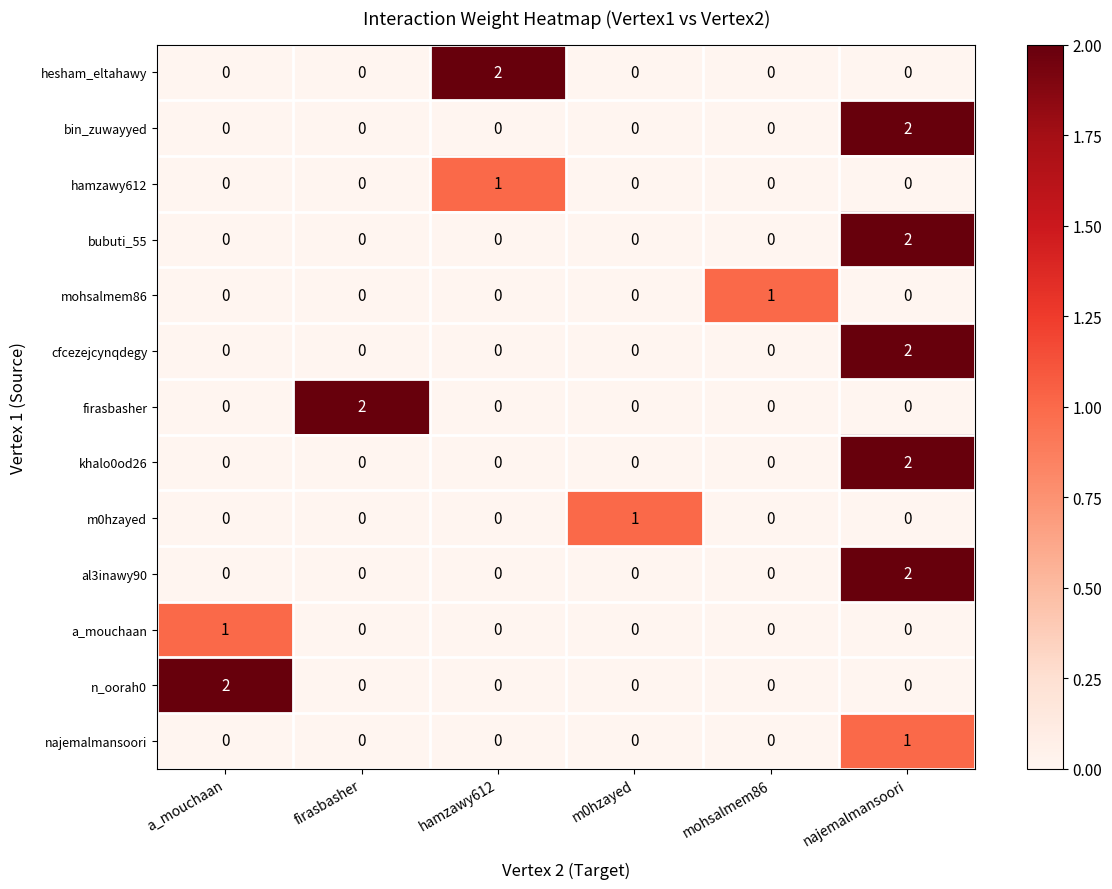

Is it true that cfcezejcynqdegy equals 0 at hamzawy612?

True